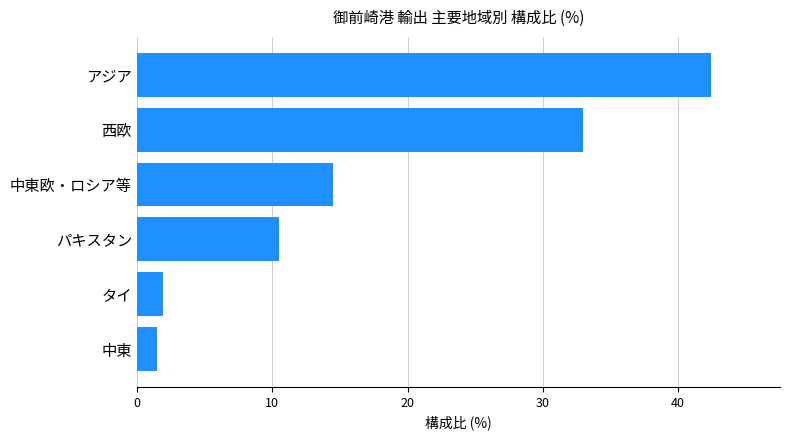

List the labels in order of value, largest first.

アジア, 西欧, 中東欧・ロシア等, パキスタン, タイ, 中東